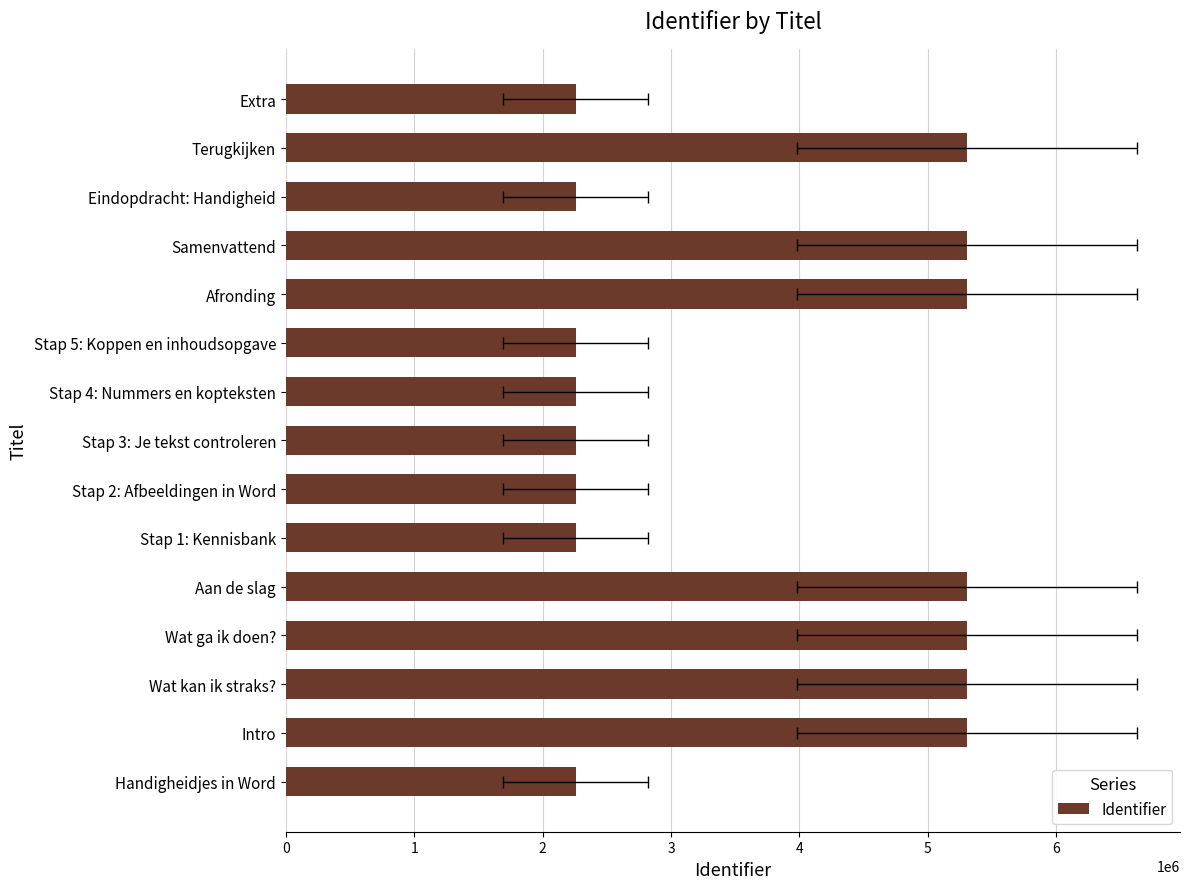

How many data points are above 2256983?

7